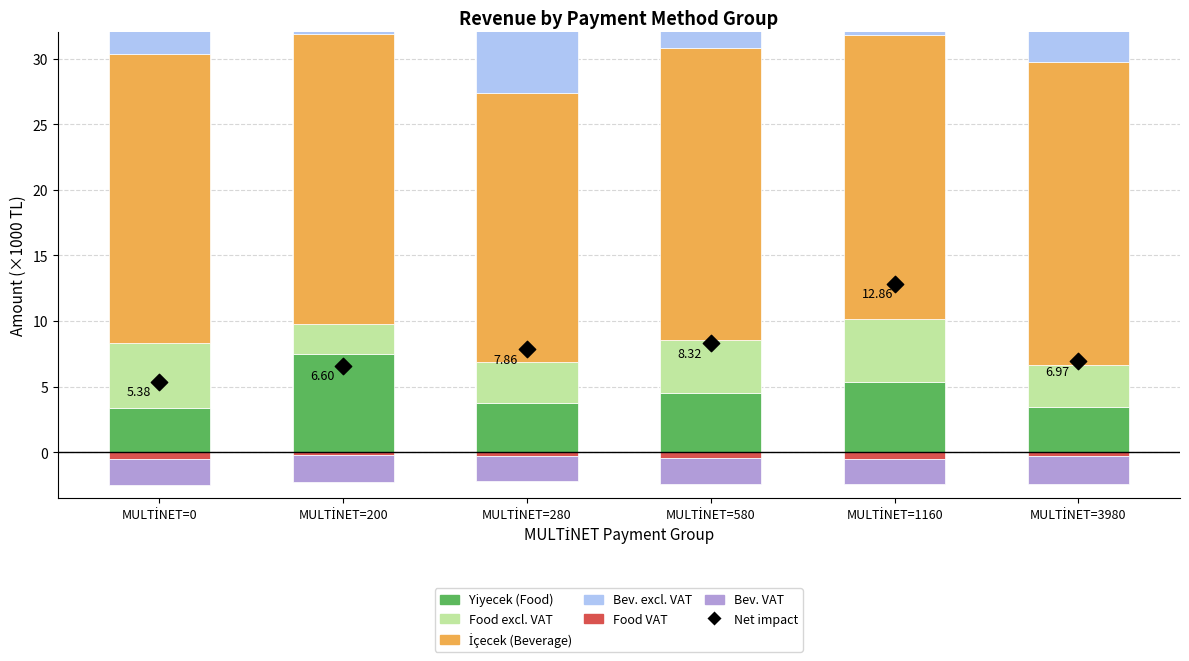

At which category is the sum across all series the highest?

MULTİNET=200